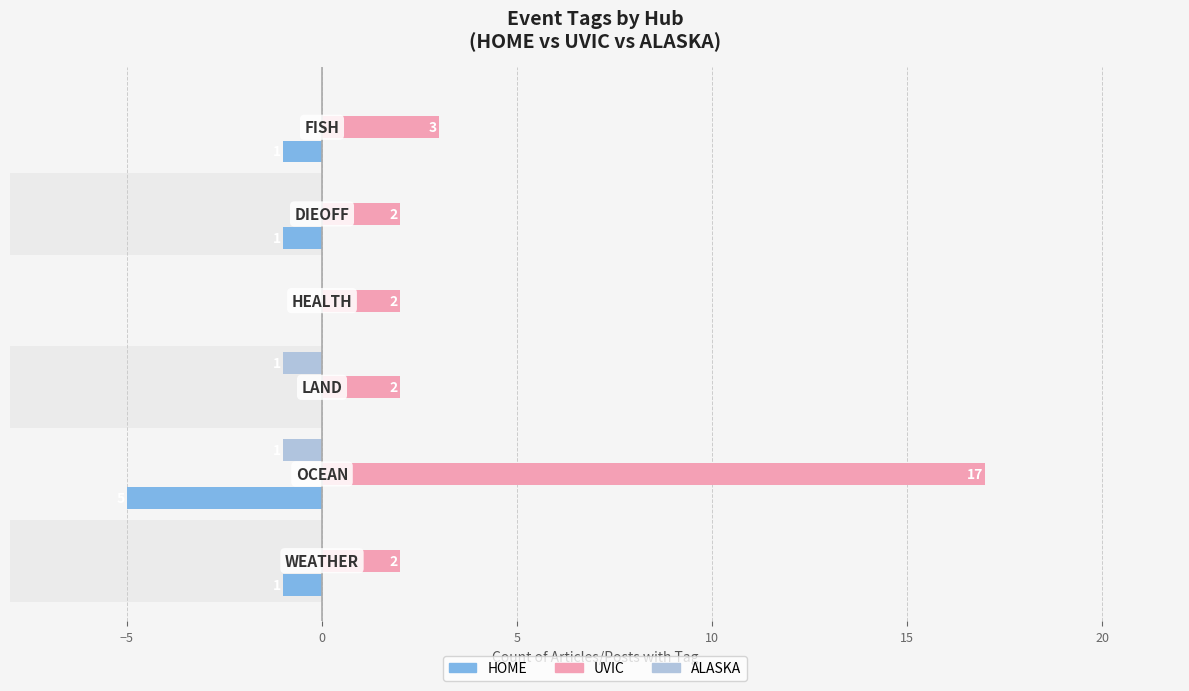

The value of HOME at 5 is -2. True or false?

False